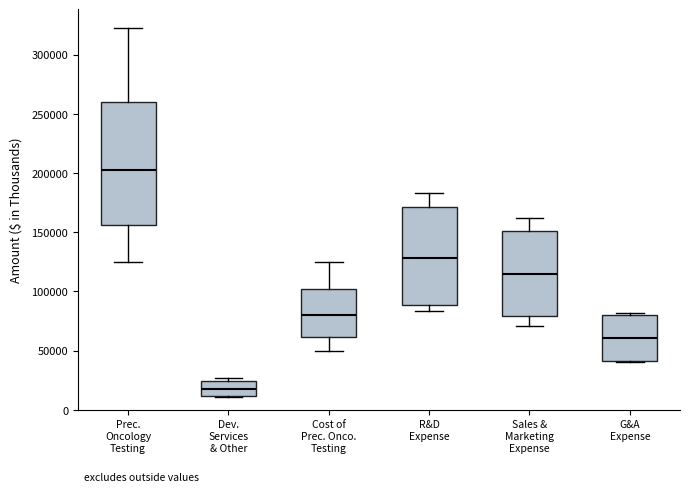

Which box's median line is the highest?

Prec. Oncology Testing